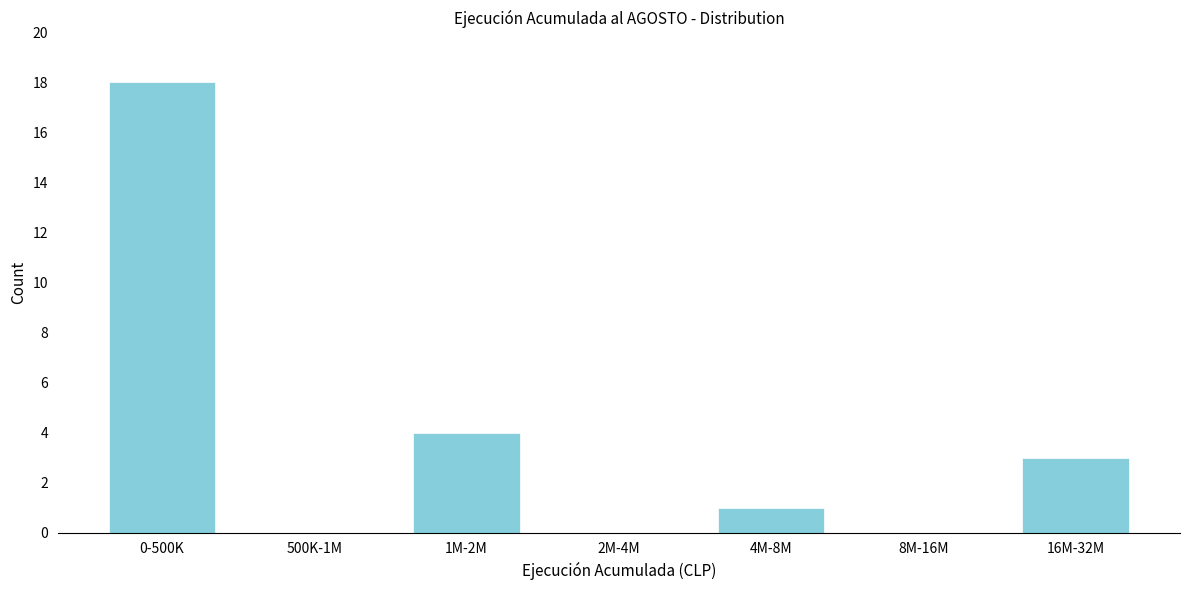

Reading left to right, extract all data points from this chart.

0-500K=18	500K-1M=0	1M-2M=4	2M-4M=0	4M-8M=1	8M-16M=0	16M-32M=3